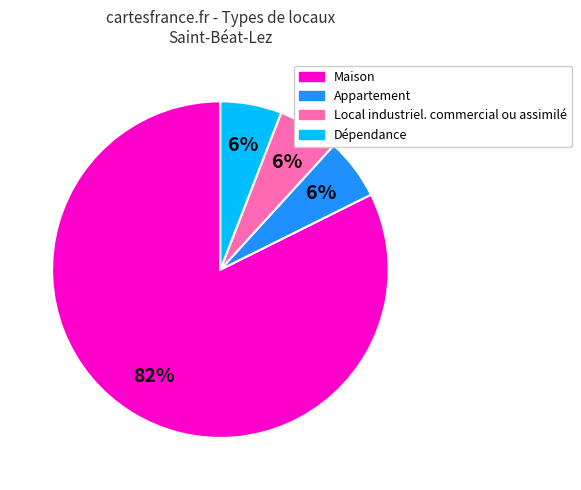

What is the ratio of the value at Local industriel. commercial ou assimilé to the value at Dépendance?

1.0